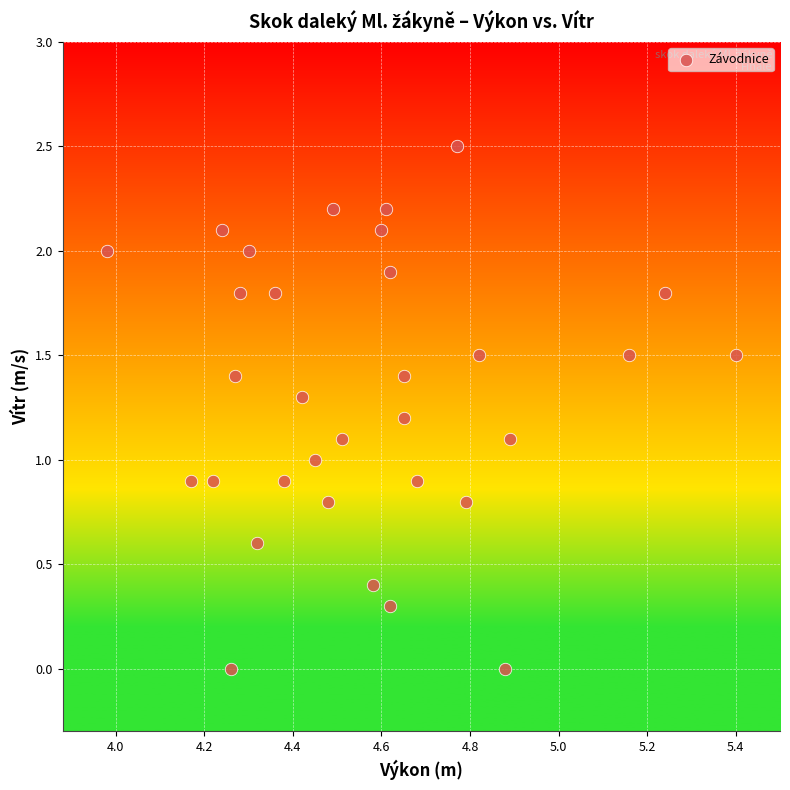

What is the range of X values (max minus min)?

1.4